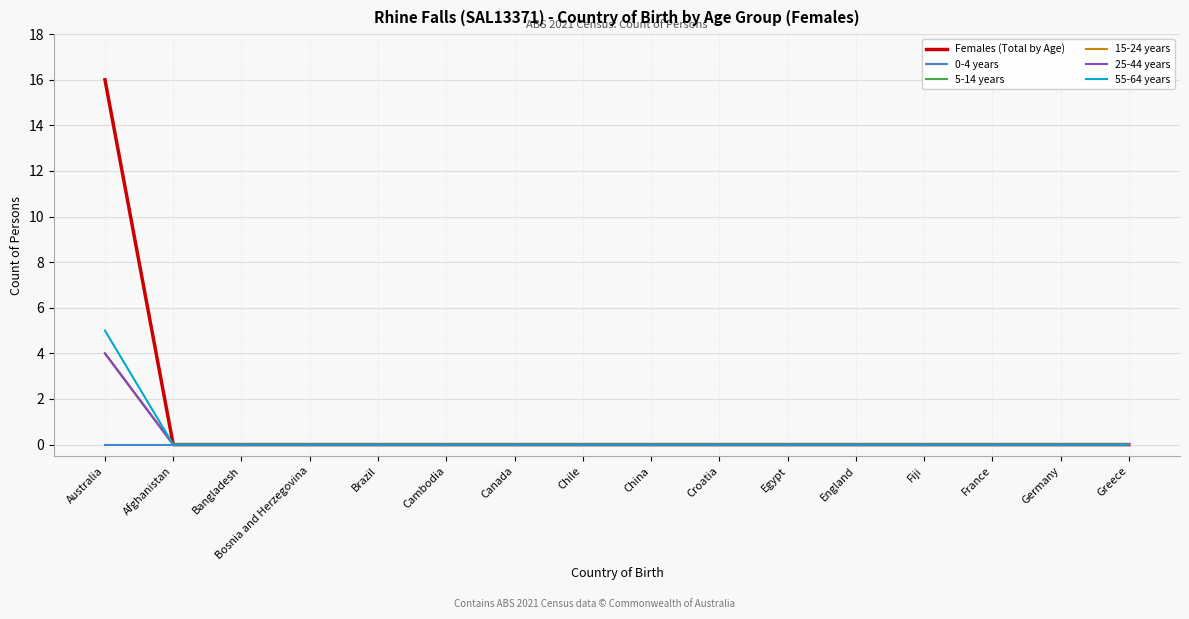

Does the chart display data point markers on the line(s)?

No